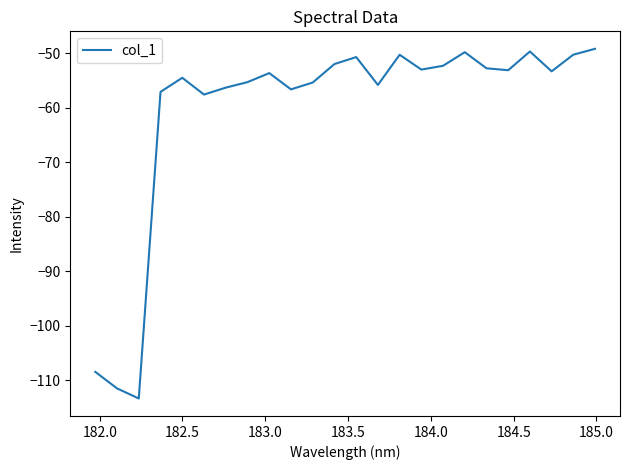

What is the difference between the maximum and minimum values?

64.1